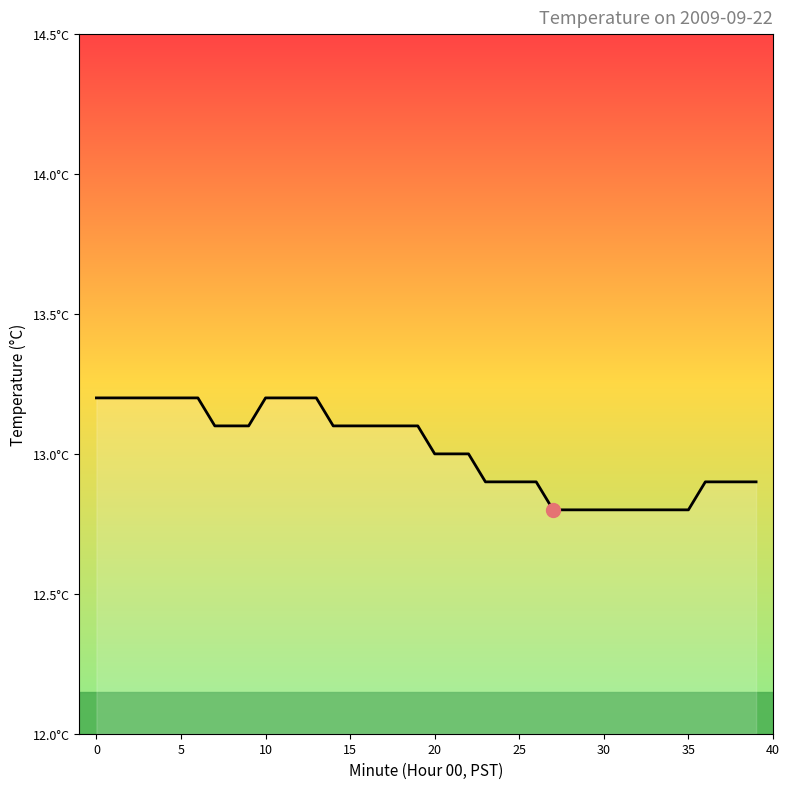

Is this an area chart (filled region under the line)?

Yes